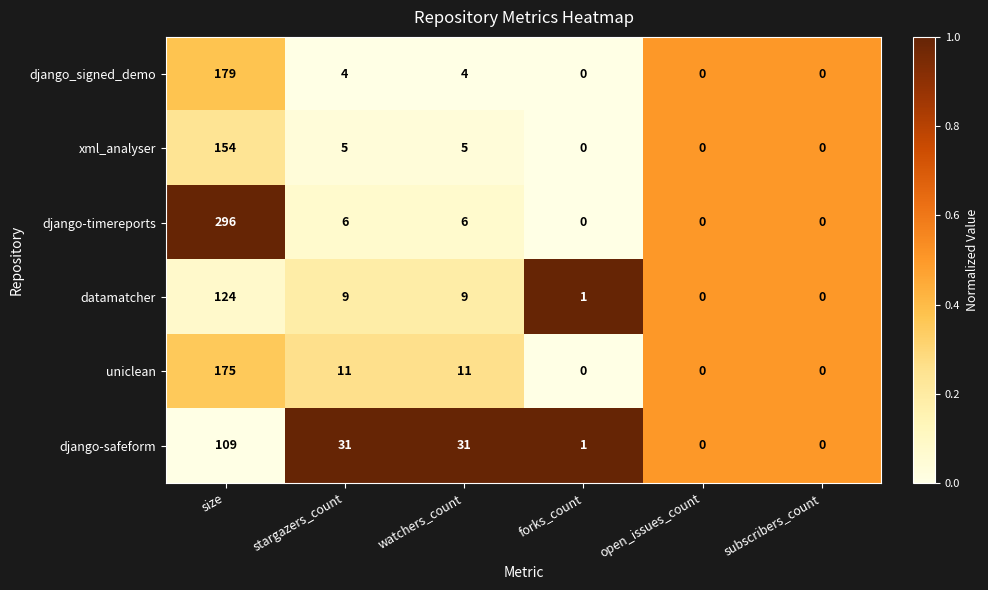

What is the difference between the second highest and second lowest values in the xml_analyser series?

5